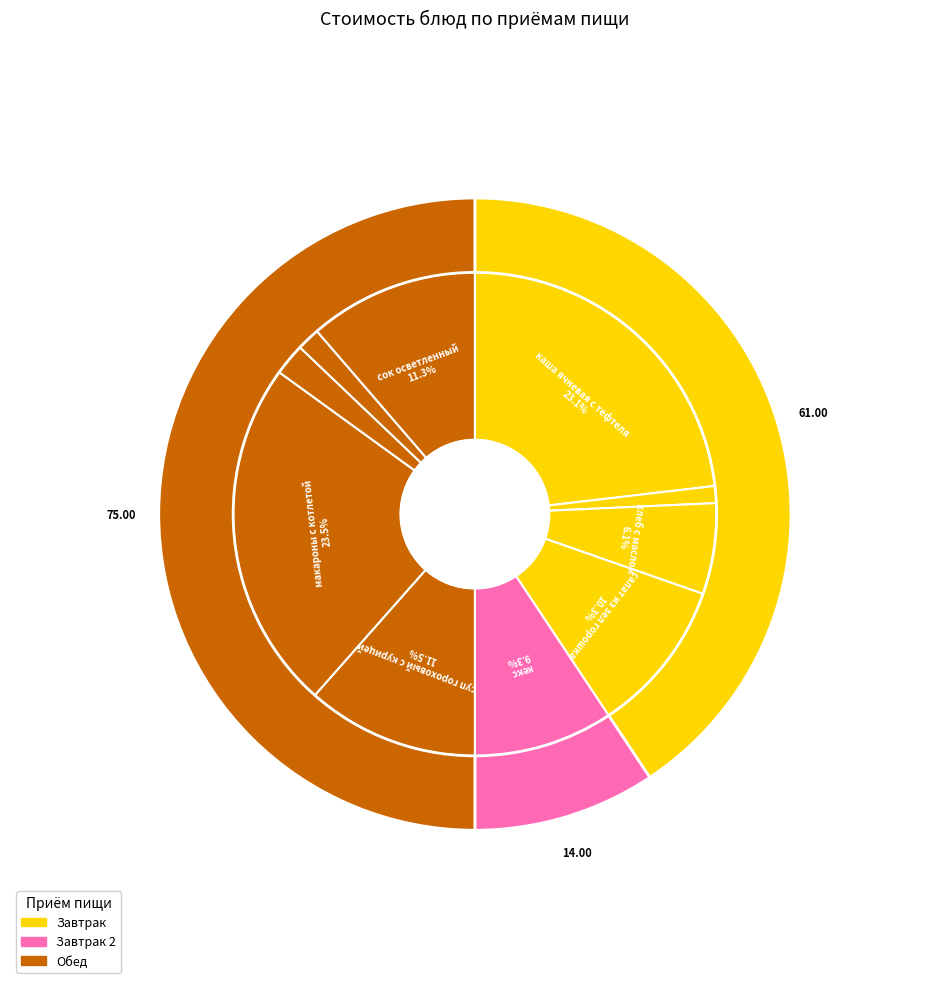

The каша ячневая с тефтеля slice represents 11% of the pie. True or false?

False